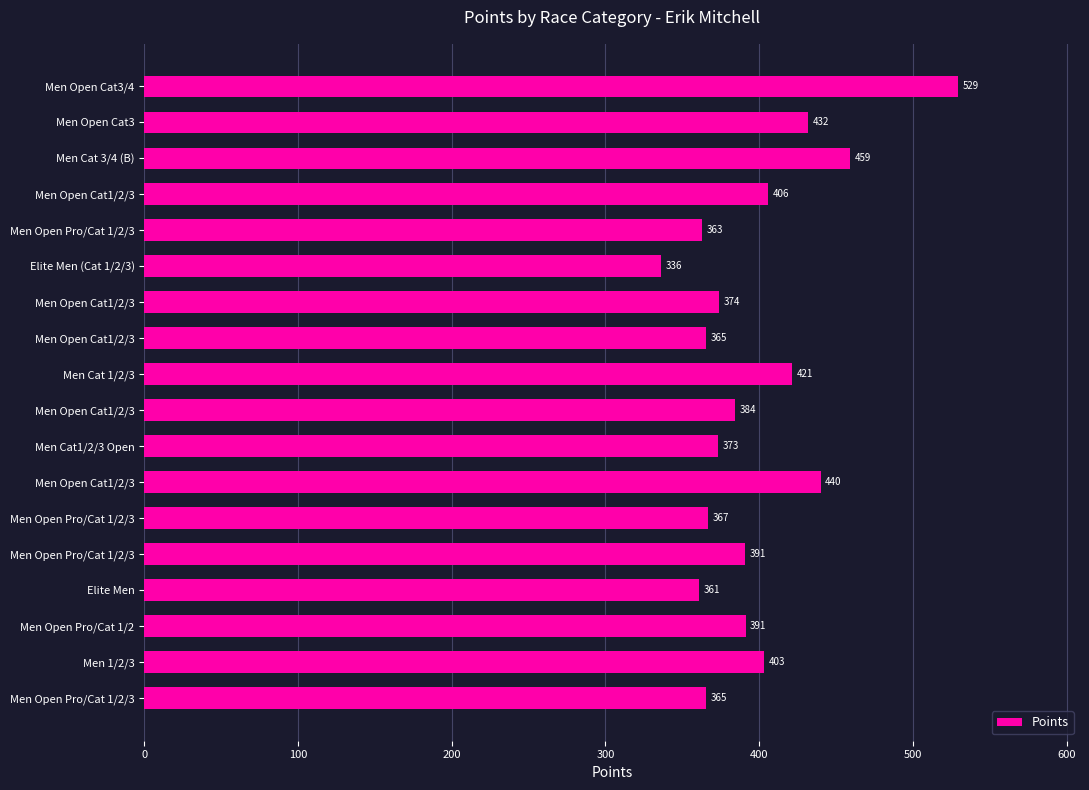

At which label is the value closest to 432?

Men Open Cat3